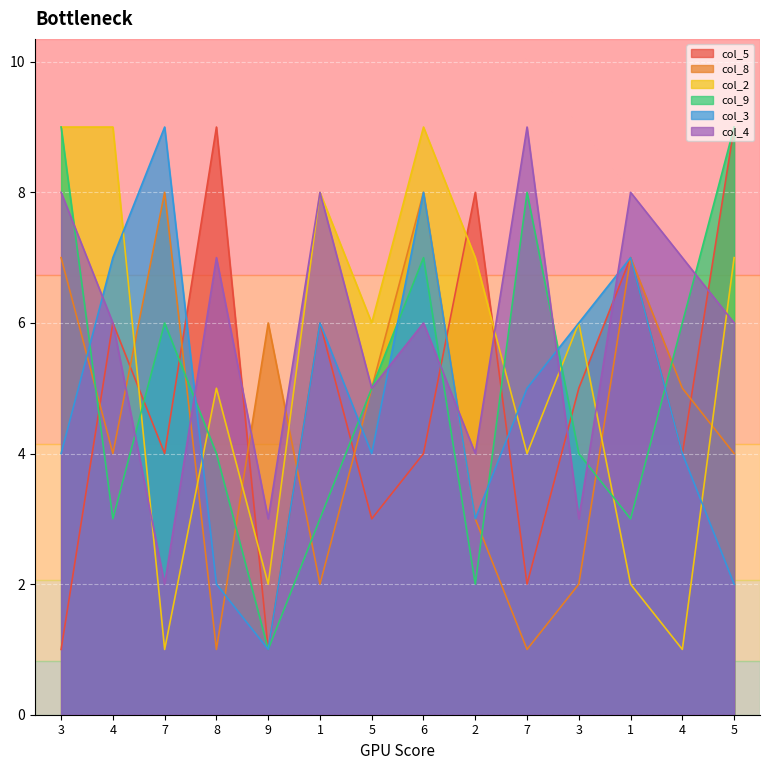

What is the label of the 1st point from the right?

5